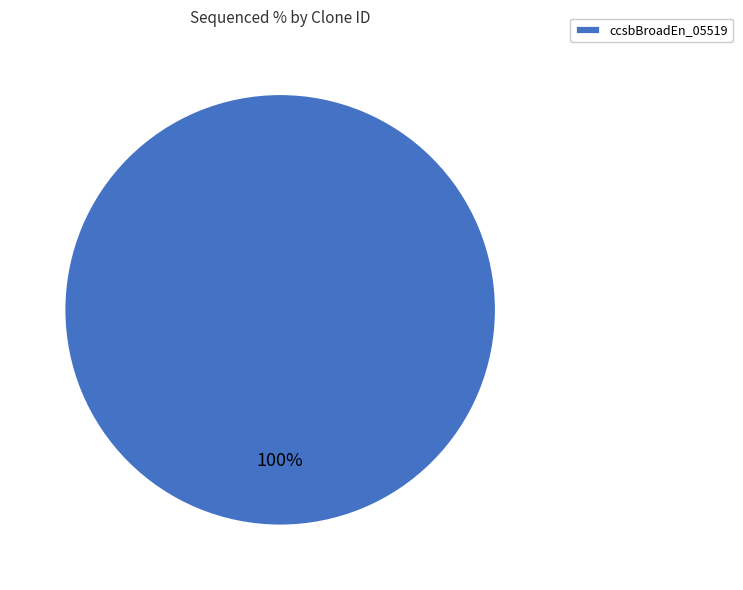

Which category accounts for the majority?

ccsbBroadEn_05519